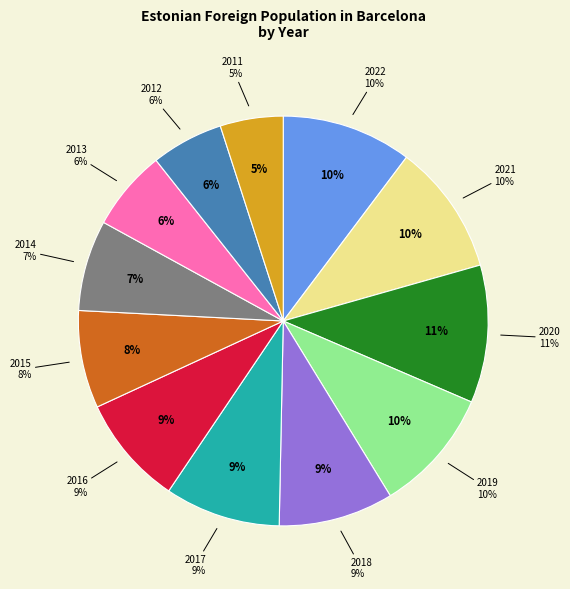

How many segments does this pie chart have?

12